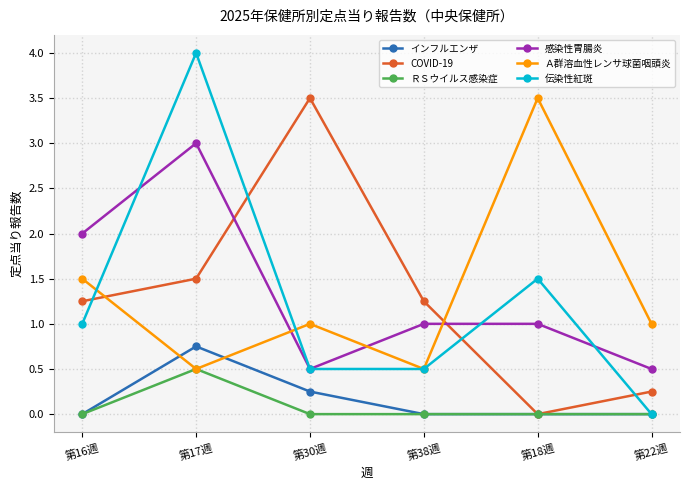

Where is Ａ群溶血性レンサ球菌咽頭炎 nearest to the value 2?

第16週